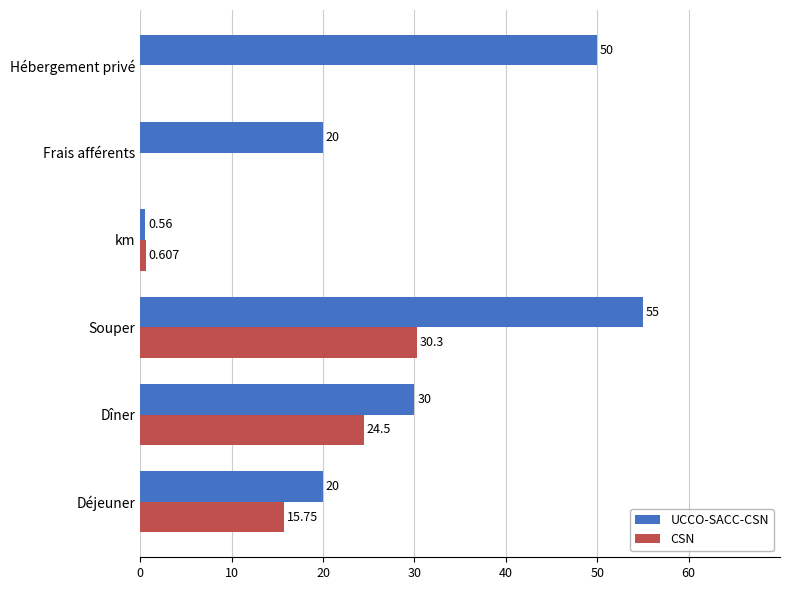

Which series changed the most between Frais afférents and Hébergement privé?

UCCO-SACC-CSN